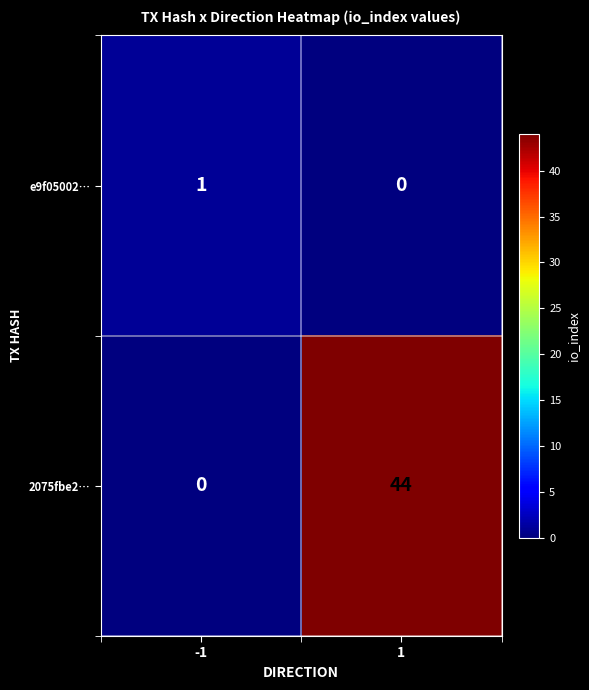

Reading left to right, transcribe all the data shown in this chart.

e9f05002…: -1=1	1=0
2075fbe2…: -1=0	1=44